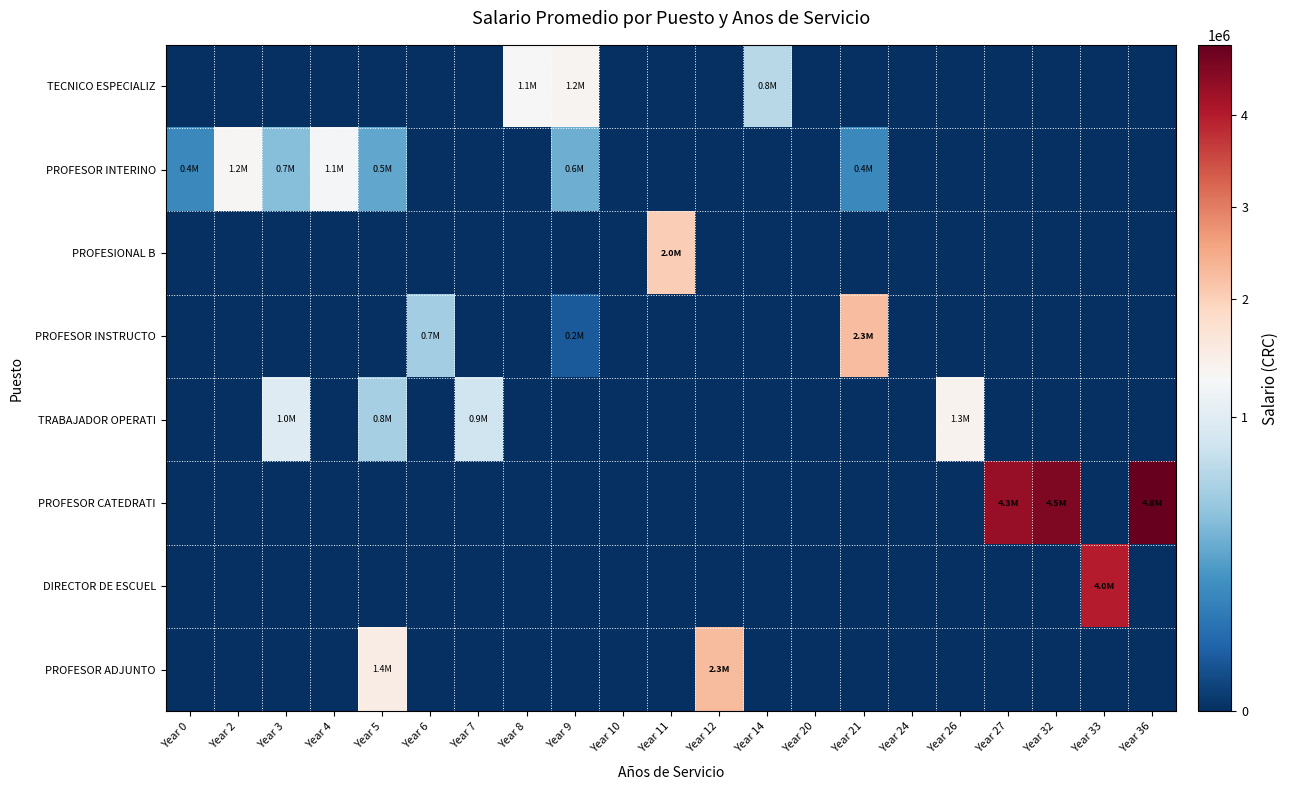

Reading left to right, what are all the values shown in this chart?

TECNICO ESPECIALIZ: Year 0=0.0	Year 2=0.0	Year 3=0.0	Year 4=0.0	Year 5=0.0	Year 6=0.0	Year 7=0.0	Year 8=1145297.0	Year 9=1228940.0	Year 10=0.0	Year 11=0.0	Year 12=0.0	Year 14=813684.2	Year 20=0.0	Year 21=0.0	Year 24=0.0	Year 26=0.0	Year 27=0.0	Year 32=0.0	Year 33=0.0	Year 36=0.0
PROFESOR INTERINO: Year 0=406143.0	Year 2=1184354.0	Year 3=650364.5	Year 4=1117584.0	Year 5=541368.0	Year 6=0.0	Year 7=0.0	Year 8=0.0	Year 9=580113.9	Year 10=0.0	Year 11=0.0	Year 12=0.0	Year 14=0.0	Year 20=0.0	Year 21=397792.5	Year 24=0.0	Year 26=0.0	Year 27=0.0	Year 32=0.0	Year 33=0.0	Year 36=0.0
PROFESIONAL B: Year 0=0.0	Year 2=0.0	Year 3=0.0	Year 4=0.0	Year 5=0.0	Year 6=0.0	Year 7=0.0	Year 8=0.0	Year 9=0.0	Year 10=0.0	Year 11=2037607.0	Year 12=0.0	Year 14=0.0	Year 20=0.0	Year 21=0.0	Year 24=0.0	Year 26=0.0	Year 27=0.0	Year 32=0.0	Year 33=0.0	Year 36=0.0
PROFESOR INSTRUCTO: Year 0=0.0	Year 2=0.0	Year 3=0.0	Year 4=0.0	Year 5=0.0	Year 6=734560.8	Year 7=0.0	Year 8=0.0	Year 9=181140.2	Year 10=0.0	Year 11=0.0	Year 12=0.0	Year 14=0.0	Year 20=0.0	Year 21=2252467.8	Year 24=0.0	Year 26=0.0	Year 27=0.0	Year 32=0.0	Year 33=0.0	Year 36=0.0
TRABAJADOR OPERATI: Year 0=0.0	Year 2=0.0	Year 3=987850.0	Year 4=0.0	Year 5=751436.0	Year 6=0.0	Year 7=903951.0	Year 8=0.0	Year 9=0.0	Year 10=0.0	Year 11=0.0	Year 12=0.0	Year 14=0.0	Year 20=0.0	Year 21=0.0	Year 24=0.0	Year 26=1258900.0	Year 27=0.0	Year 32=0.0	Year 33=0.0	Year 36=0.0
PROFESOR CATEDRATI: Year 0=0.0	Year 2=0.0	Year 3=0.0	Year 4=0.0	Year 5=0.0	Year 6=0.0	Year 7=0.0	Year 8=0.0	Year 9=0.0	Year 10=0.0	Year 11=0.0	Year 12=0.0	Year 14=0.0	Year 20=0.0	Year 21=0.0	Year 24=0.0	Year 26=0.0	Year 27=4302833.0	Year 32=4522035.0	Year 33=0.0	Year 36=4768635.0
DIRECTOR DE ESCUEL: Year 0=0.0	Year 2=0.0	Year 3=0.0	Year 4=0.0	Year 5=0.0	Year 6=0.0	Year 7=0.0	Year 8=0.0	Year 9=0.0	Year 10=0.0	Year 11=0.0	Year 12=0.0	Year 14=0.0	Year 20=0.0	Year 21=0.0	Year 24=0.0	Year 26=0.0	Year 27=0.0	Year 32=0.0	Year 33=3995548.0	Year 36=0.0
PROFESOR ADJUNTO: Year 0=0.0	Year 2=0.0	Year 3=0.0	Year 4=0.0	Year 5=1397170.0	Year 6=0.0	Year 7=0.0	Year 8=0.0	Year 9=0.0	Year 10=0.0	Year 11=0.0	Year 12=2285257.0	Year 14=0.0	Year 20=0.0	Year 21=0.0	Year 24=0.0	Year 26=0.0	Year 27=0.0	Year 32=0.0	Year 33=0.0	Year 36=0.0